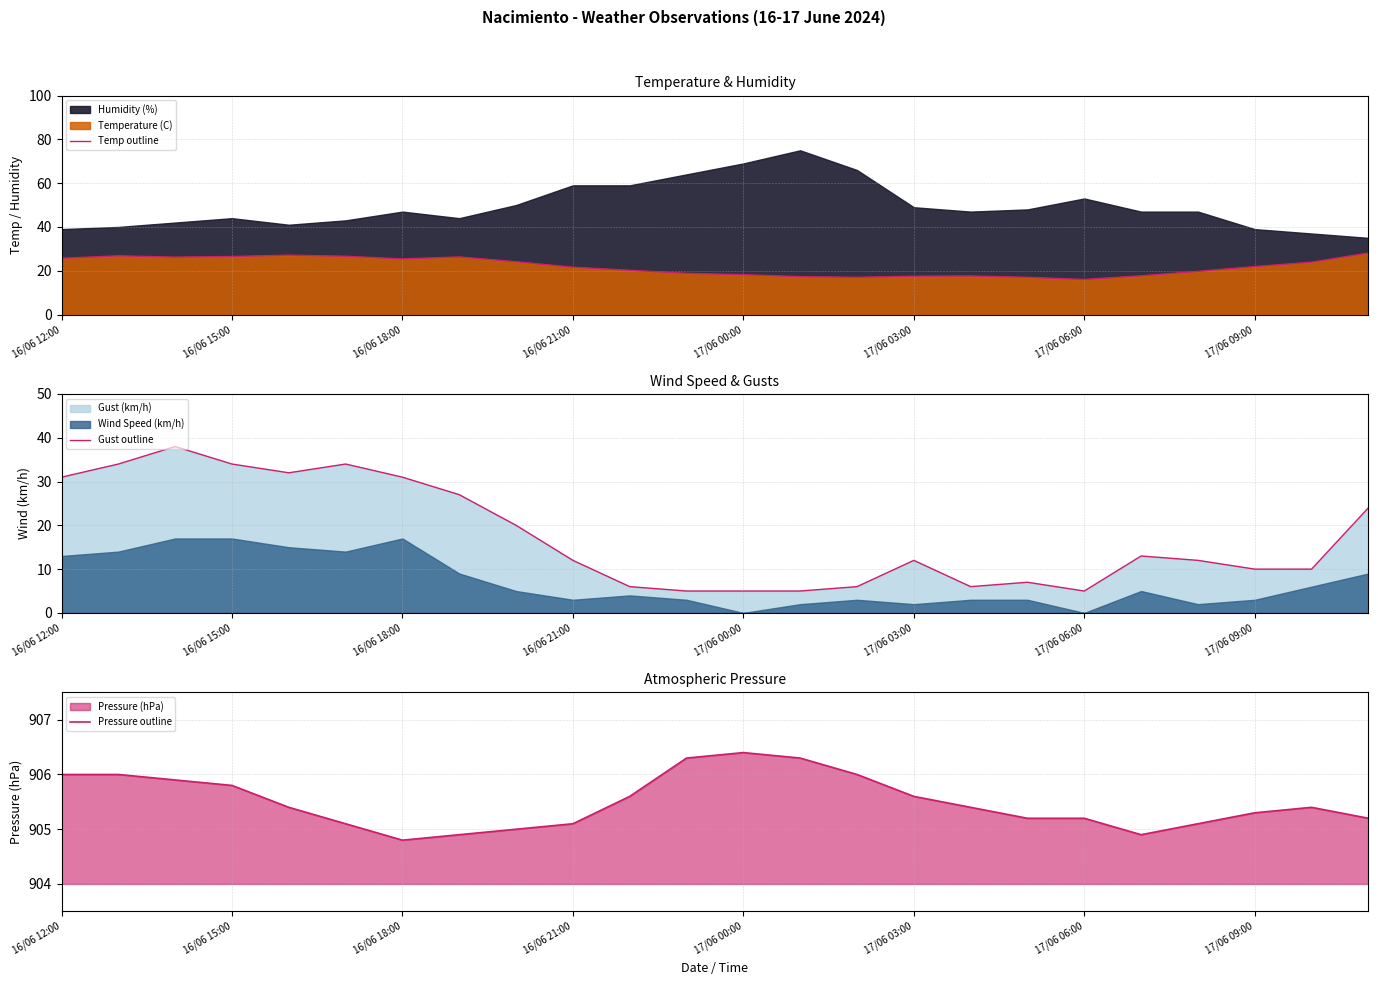

Does the chart display data point markers on the line(s)?

No